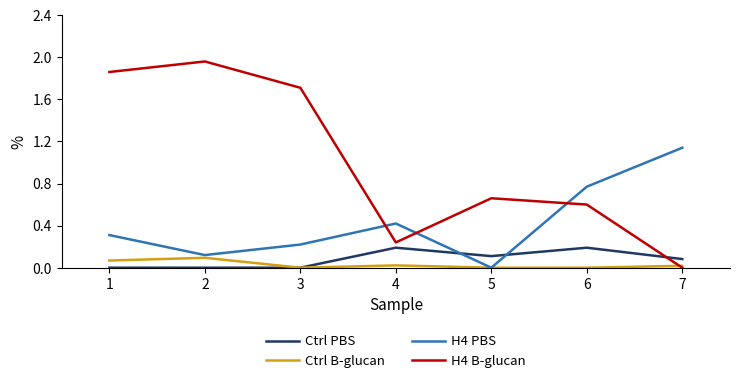

How many lines are shown in the chart?

4